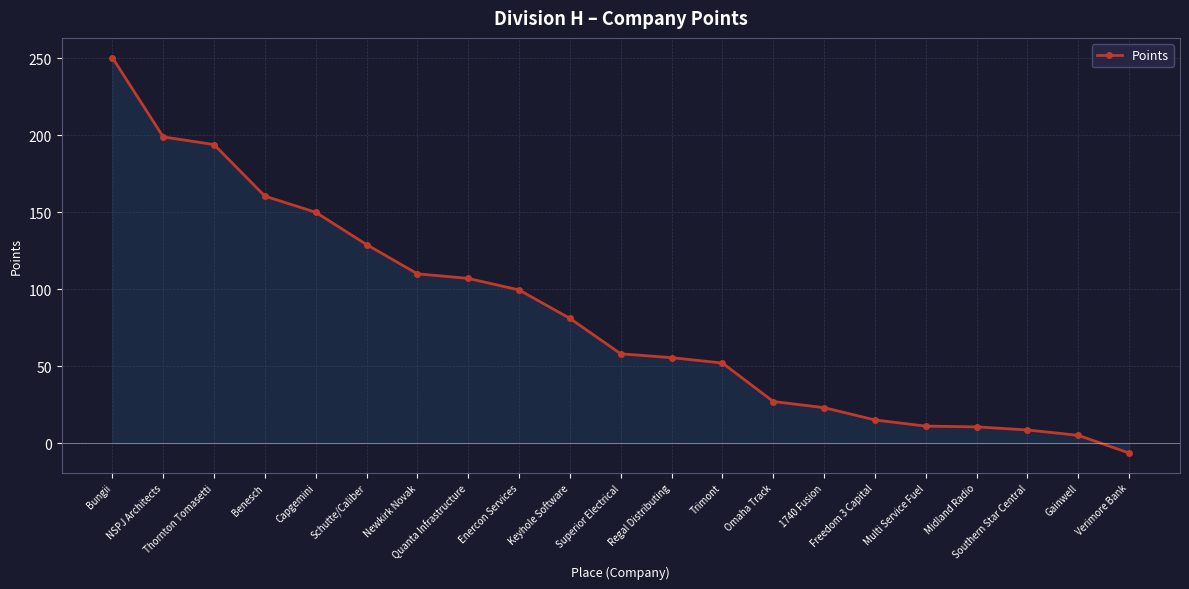

At which category does the chart reach its peak across all series?

Bungii